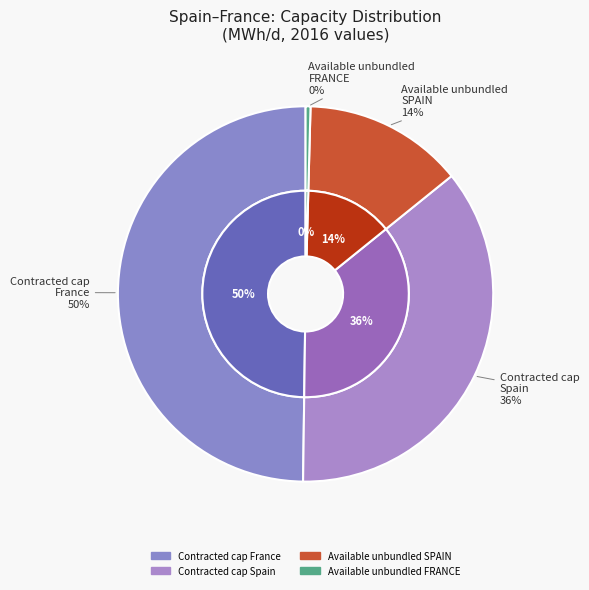

Does 2017 account for over 50% of the chart?

No